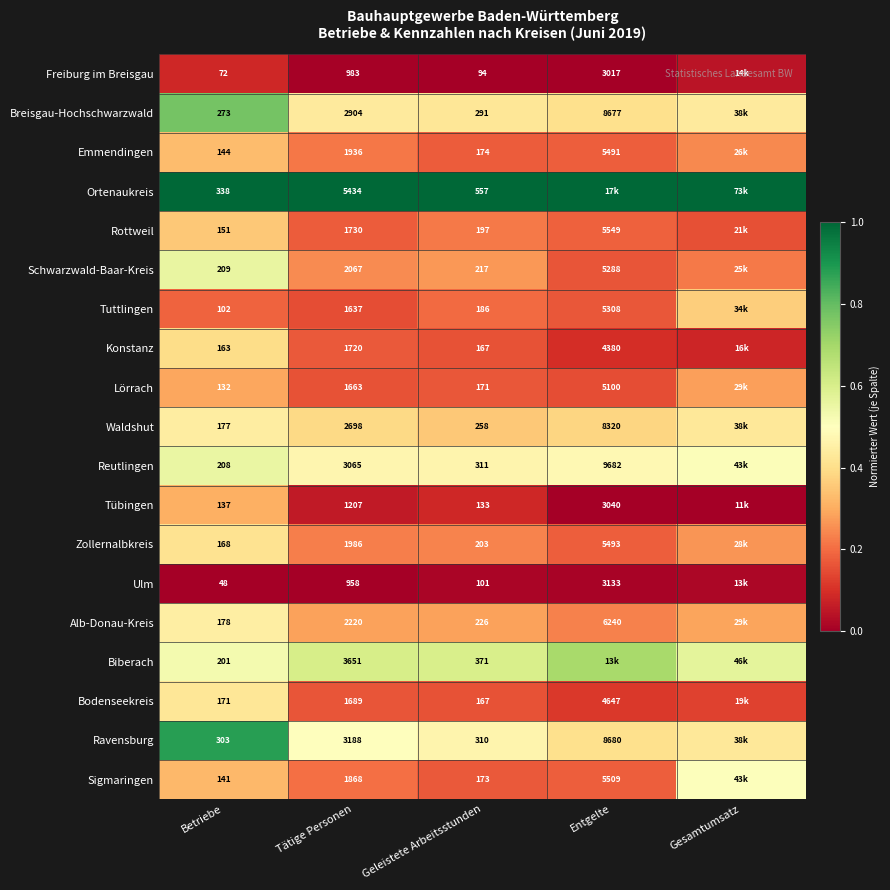

Which series changed the most between Betriebe and Tätige Personen?

Ortenaukreis